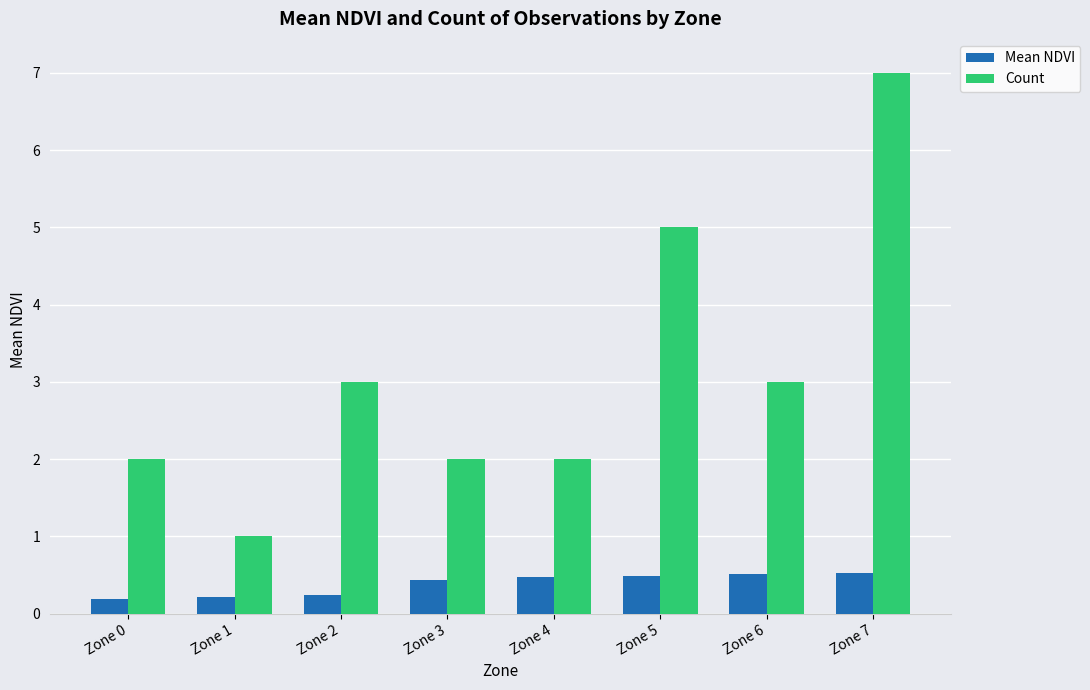

Which series has the largest total across all categories?

Count